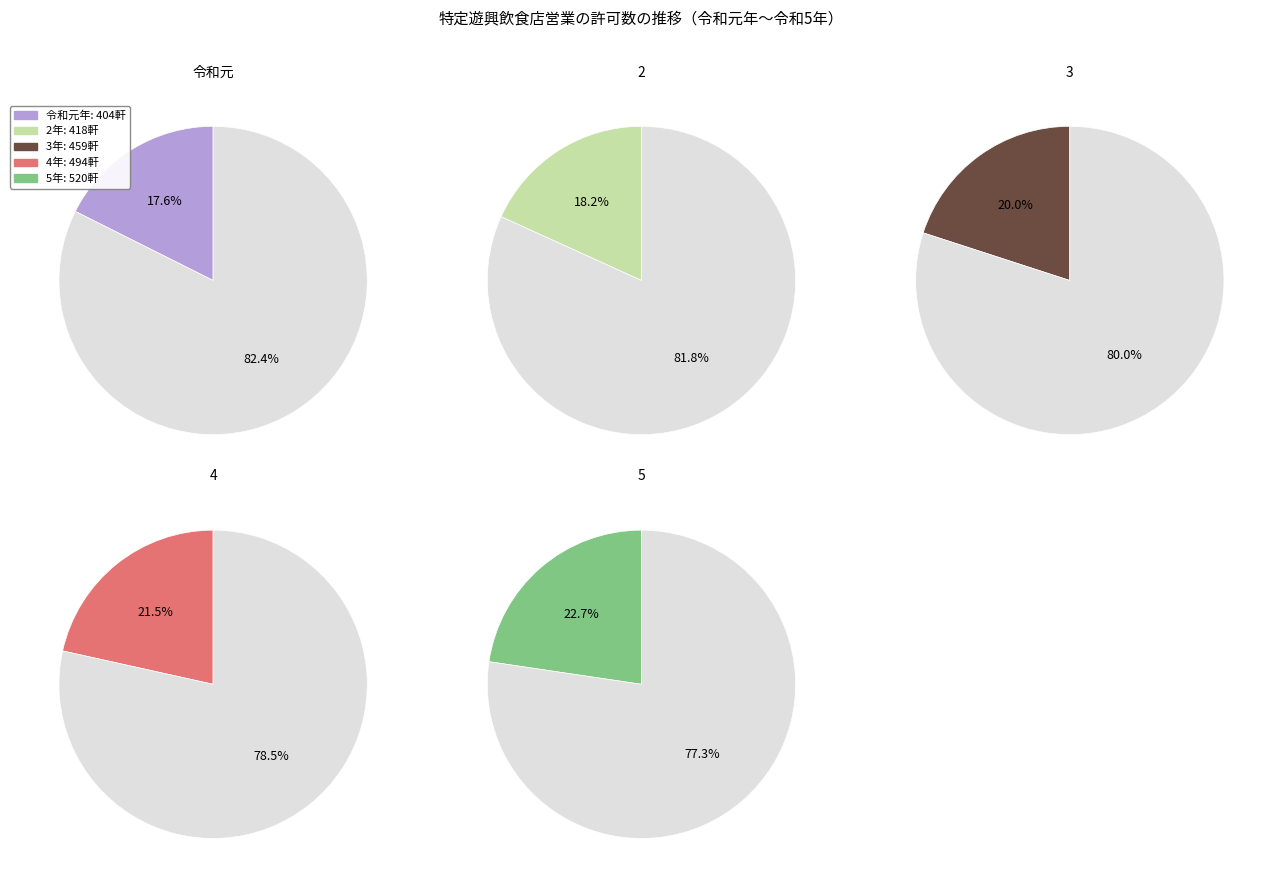

How many slices are in this pie chart?

5